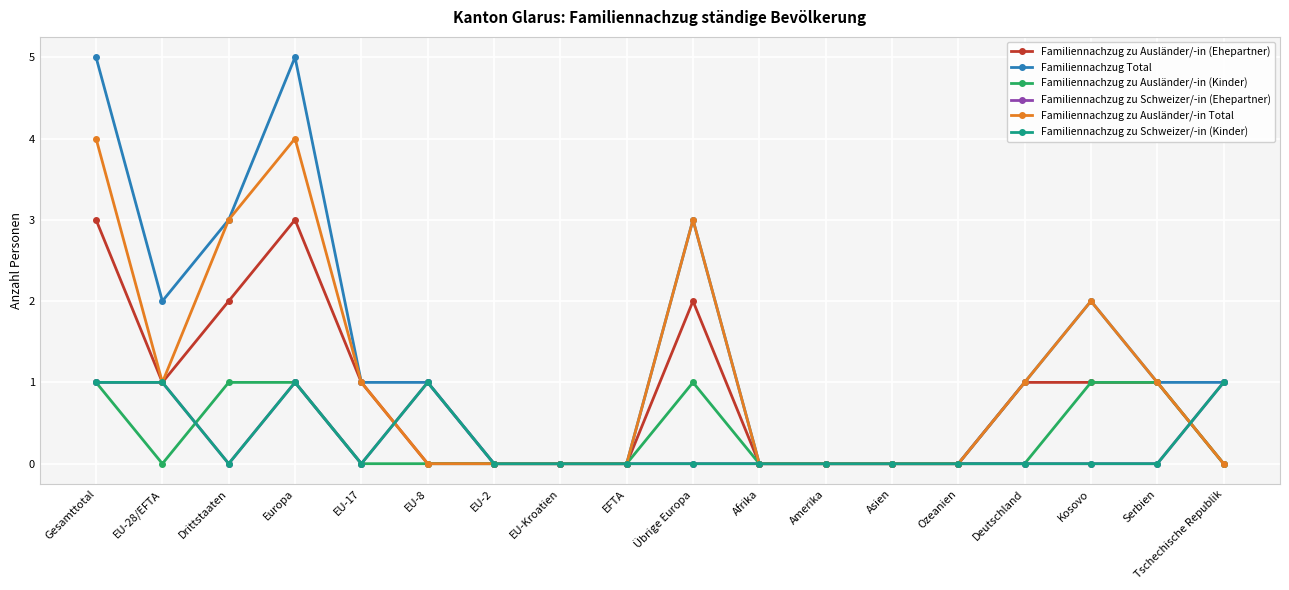

Reading right to left, transcribe all the data shown in this chart.

Familiennachzug zu Ausländer/-in (Ehepartner): 0	1	1	1	0	0	0	0	2	0	0	0	0	1	3	2	1	3
Familiennachzug Total: 1	1	2	1	0	0	0	0	3	0	0	0	1	1	5	3	2	5
Familiennachzug zu Ausländer/-in (Kinder): 0	1	1	0	0	0	0	0	1	0	0	0	0	0	1	1	0	1
Familiennachzug zu Schweizer/-in (Ehepartner): 1	0	0	0	0	0	0	0	0	0	0	0	1	0	1	0	1	1
Familiennachzug zu Ausländer/-in Total: 0	1	2	1	0	0	0	0	3	0	0	0	0	1	4	3	1	4
Familiennachzug zu Schweizer/-in (Kinder): 1	0	0	0	0	0	0	0	0	0	0	0	1	0	1	0	1	1